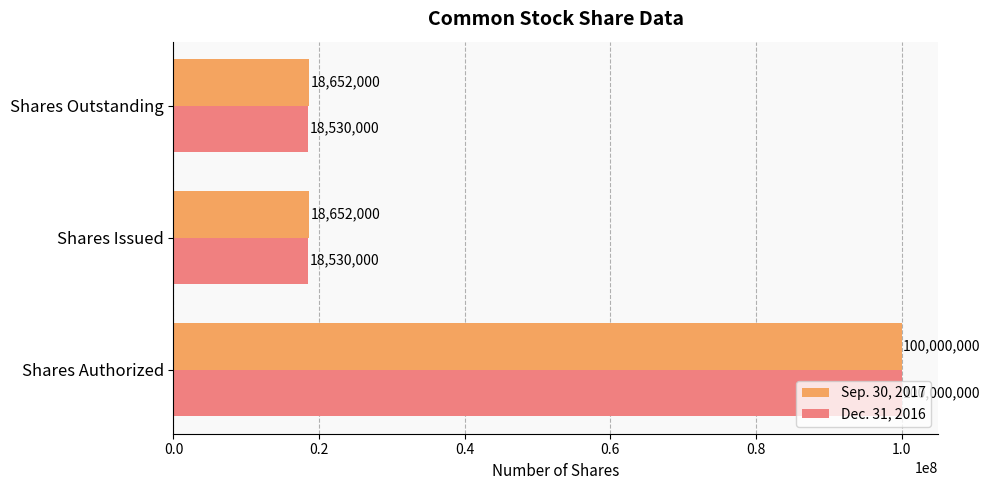

Which series changed the most between Shares Authorized and Shares Issued?

Dec. 31, 2016